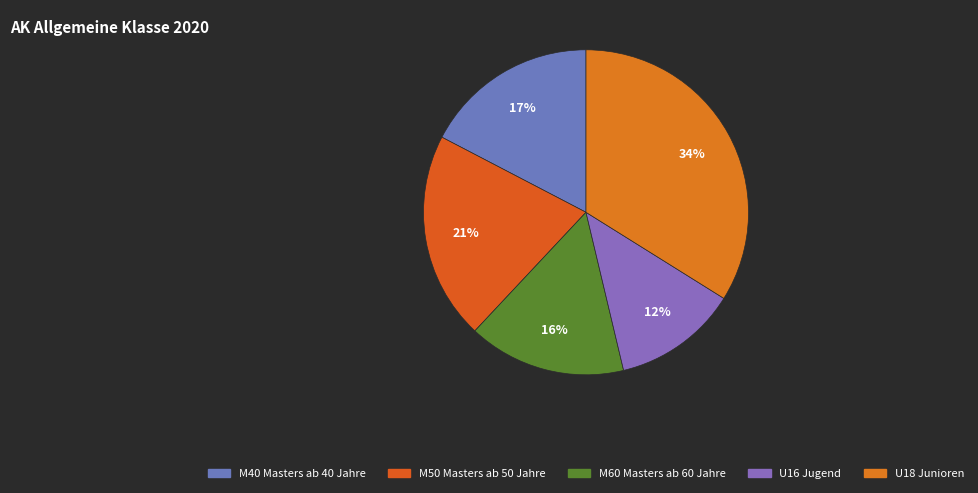

Which category has the biggest portion of the pie?

U18 Junioren